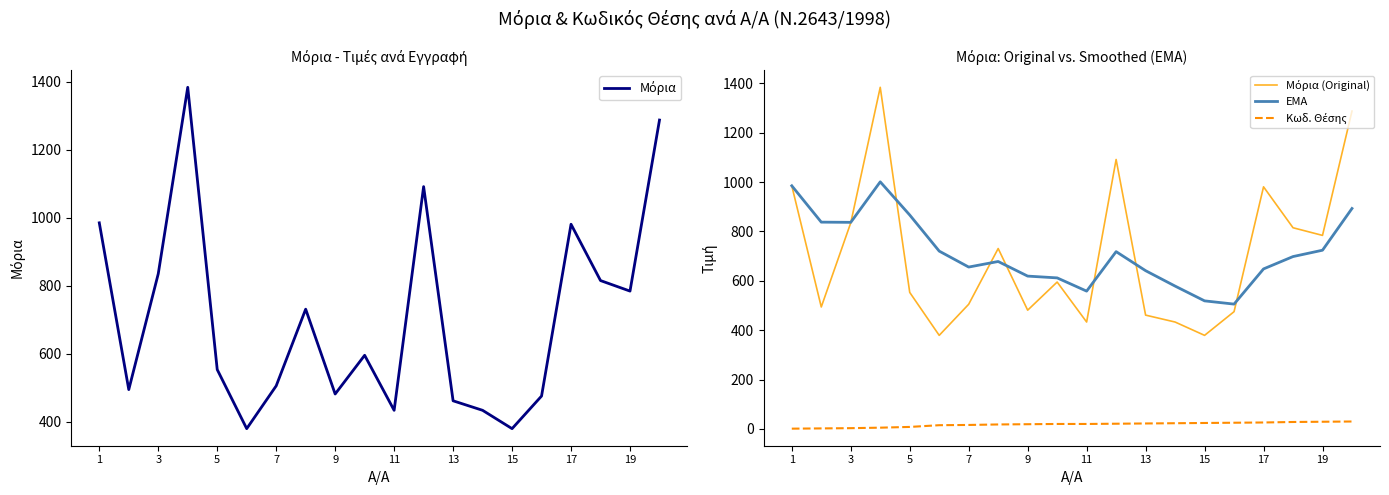

At how many categories does at least one series exceed 764?

10